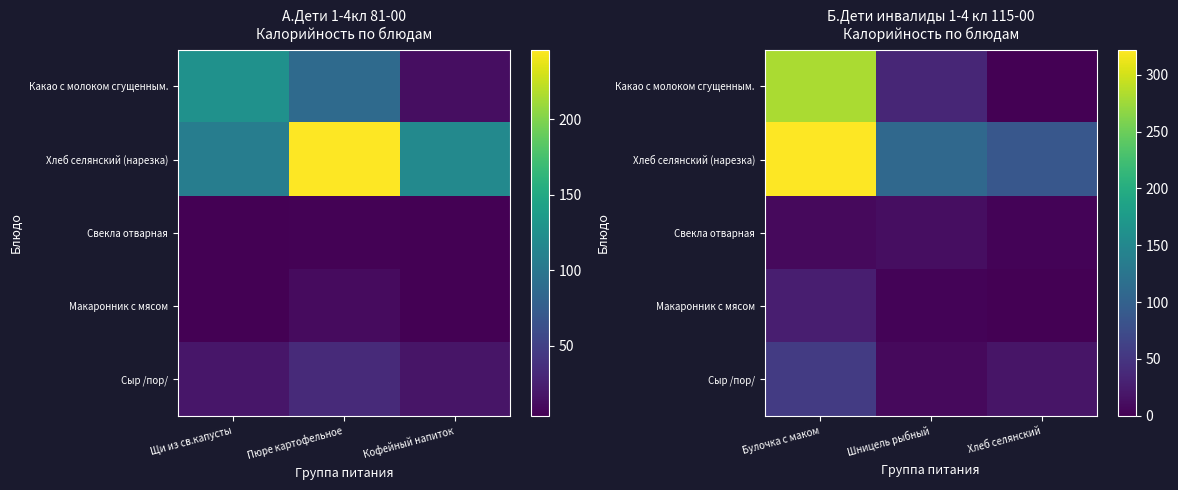

At which label is Макаронник с мясом closest to 13?

Шницель рыбный